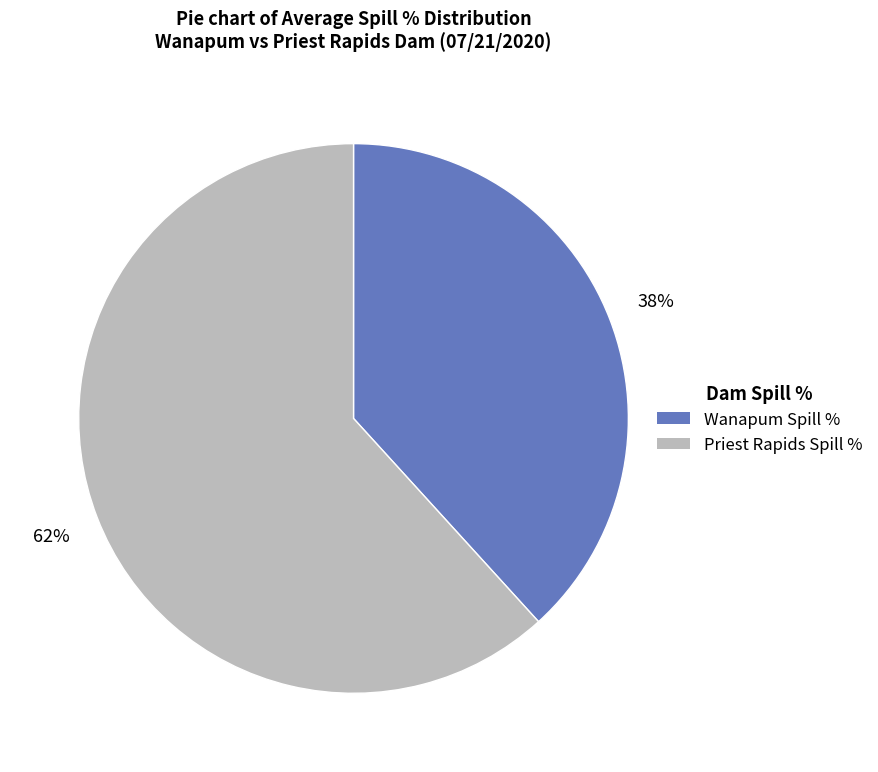

How many slices are in this pie chart?

2